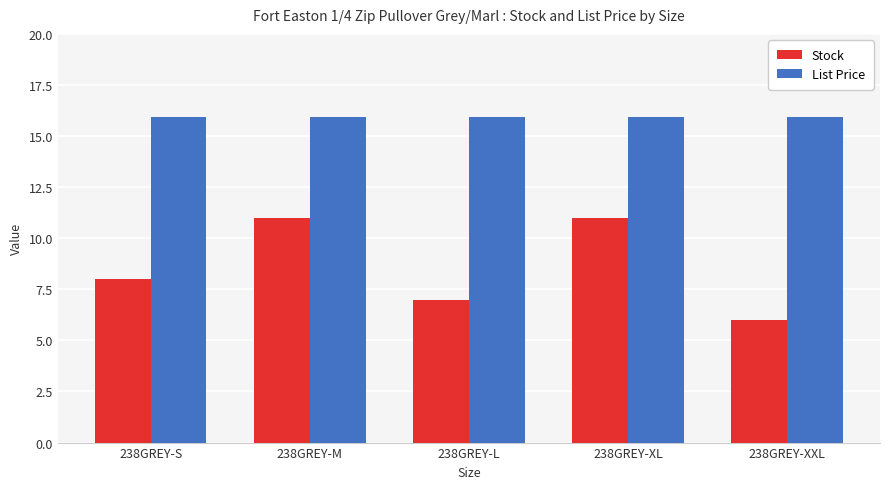

The Stock series shows 11.0 at 238GREY-M. True or false?

True